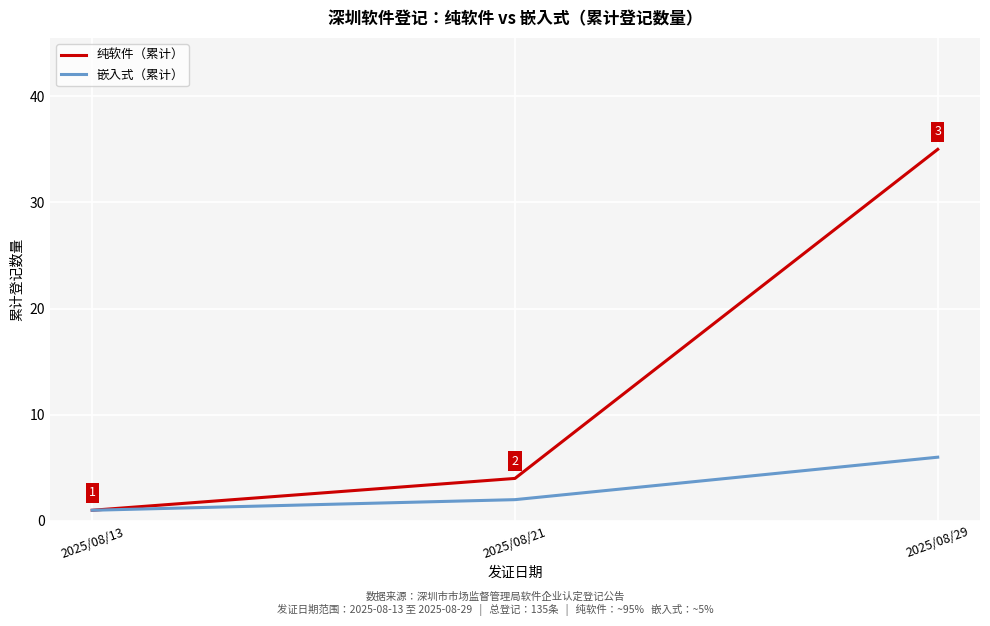

Which series has the largest total across all categories?

纯软件（累计）